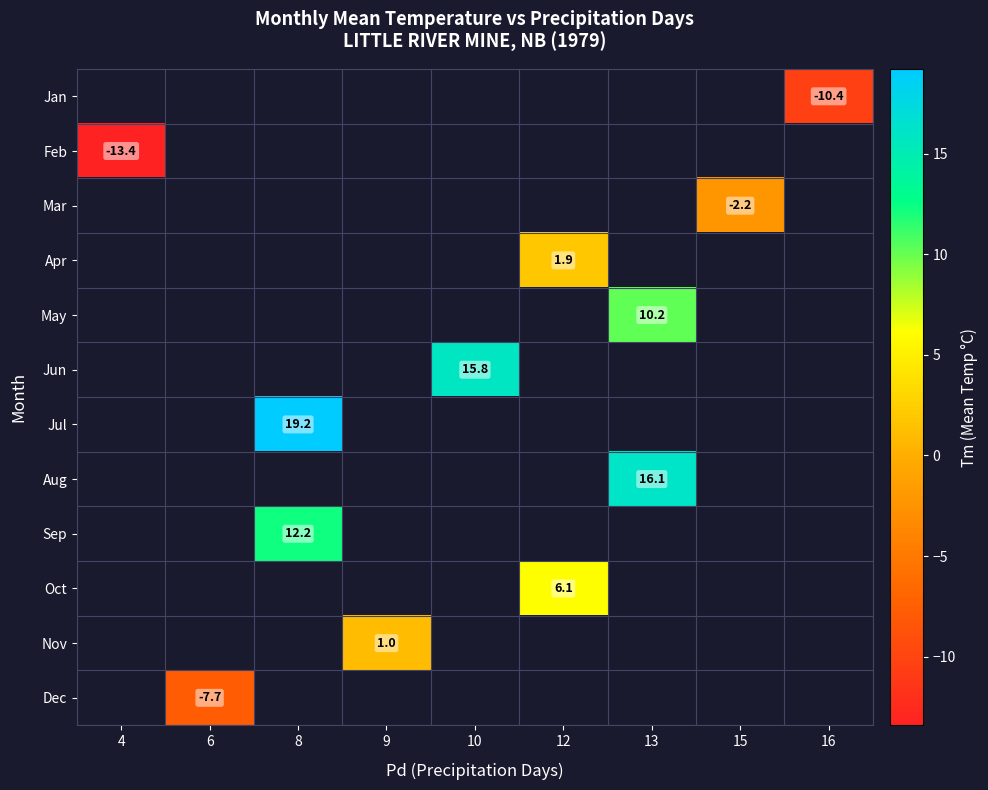

Which has a higher value, 12 or 9?

9